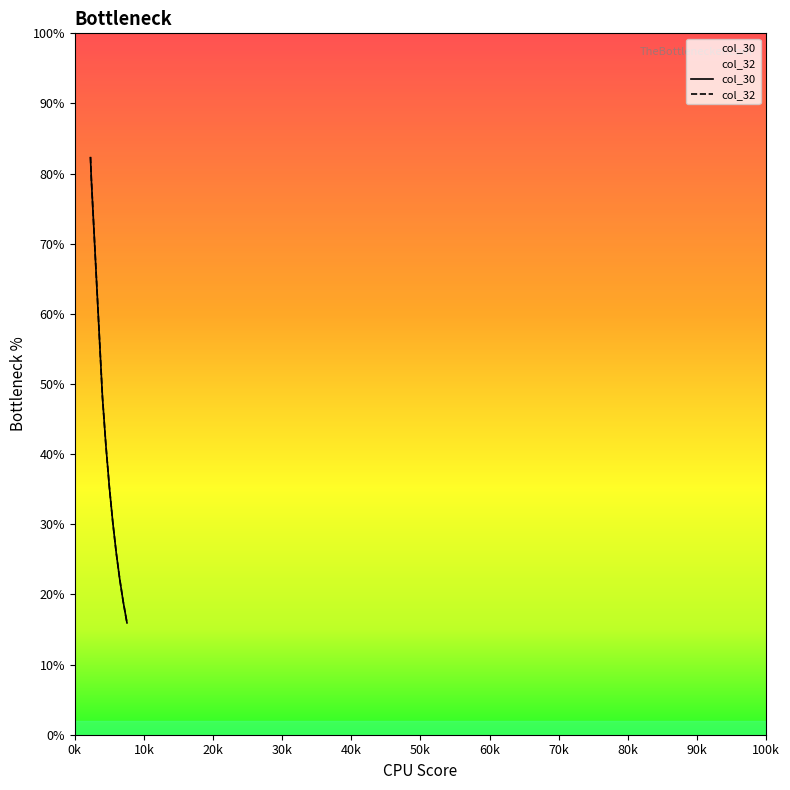

The value of col_32 at 80k is 493.6. True or false?

False